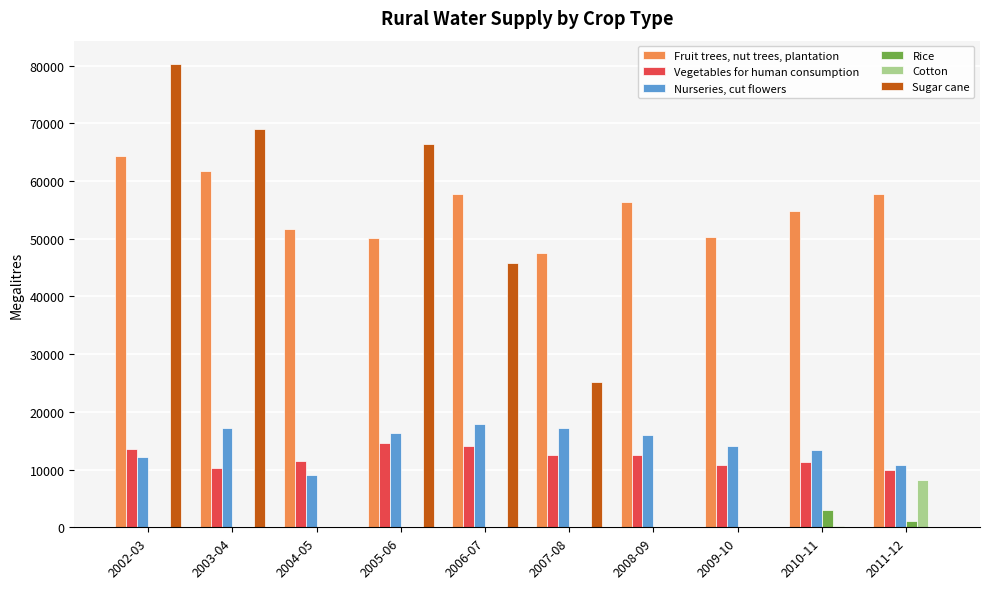

Which series has the largest total across all categories?

Fruit trees, nut trees, plantation